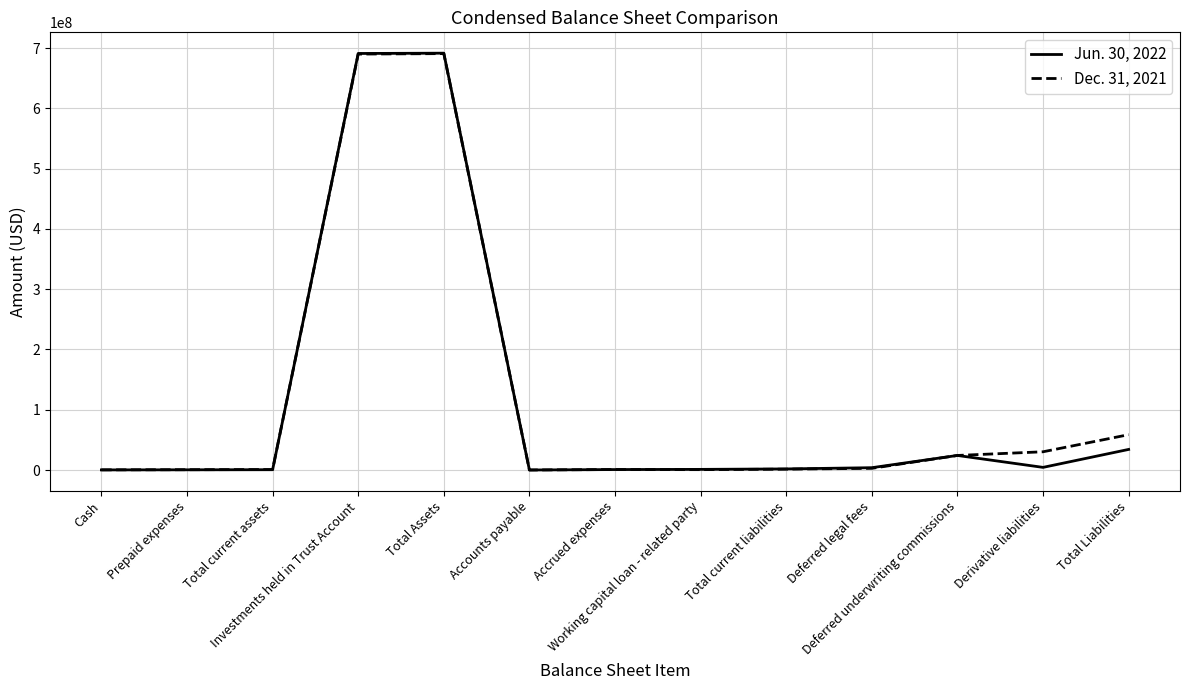

What is the lowest value of the Dec. 31, 2021 series?

27142